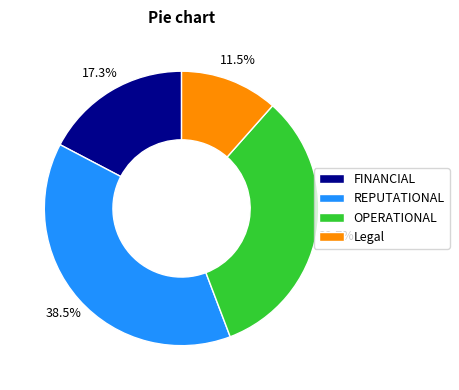

To the nearest percent, what is the difference between the FINANCIAL and REPUTATIONAL slice percentages?

21%